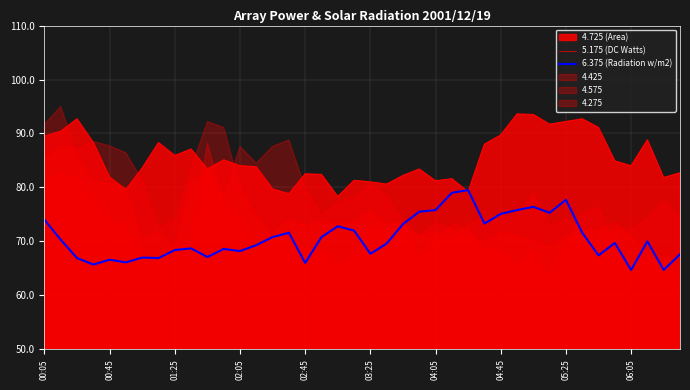

At how many categories does at least one series exceed 67?

40